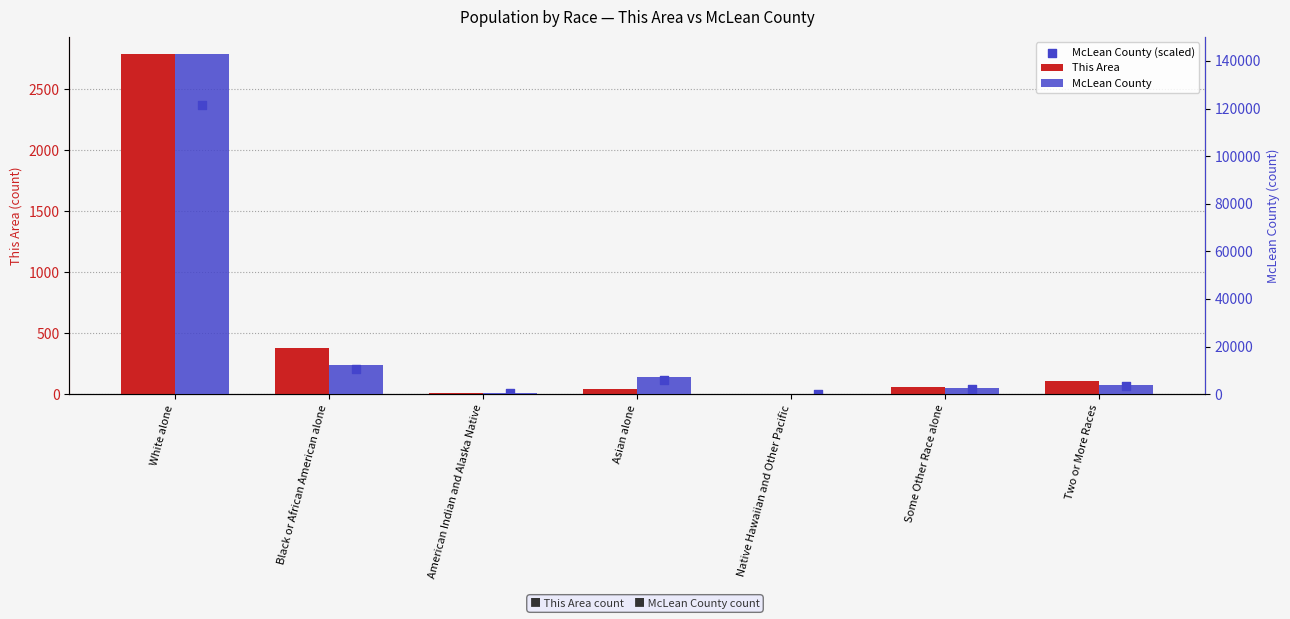

Which series has the largest total across all categories?

McLean County